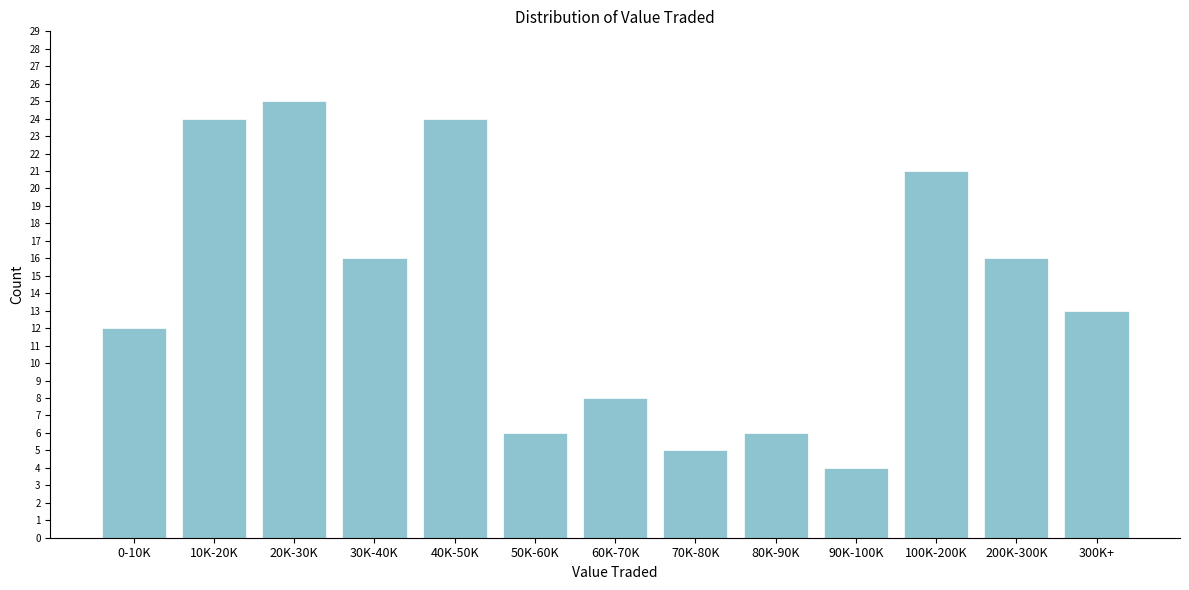

Reading left to right, extract all data points from this chart.

0-10K=12	10K-20K=24	20K-30K=25	30K-40K=16	40K-50K=24	50K-60K=6	60K-70K=8	70K-80K=5	80K-90K=6	90K-100K=4	100K-200K=21	200K-300K=16	300K+=13